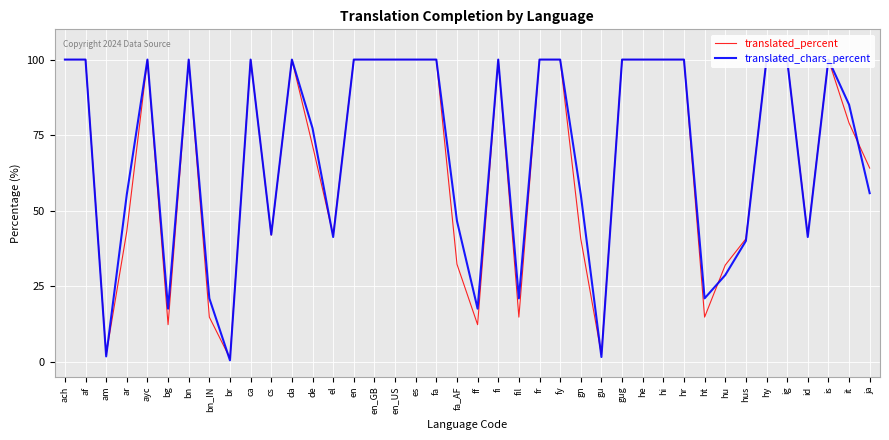

True or false: translated_chars_percent has a value of 100.0 at ca.

True